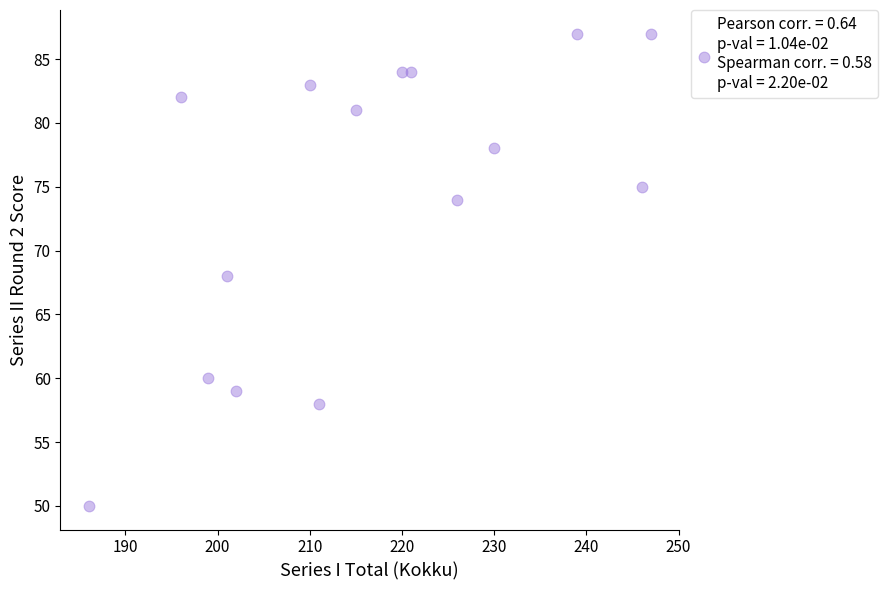

What is the range of X values (max minus min)?

61